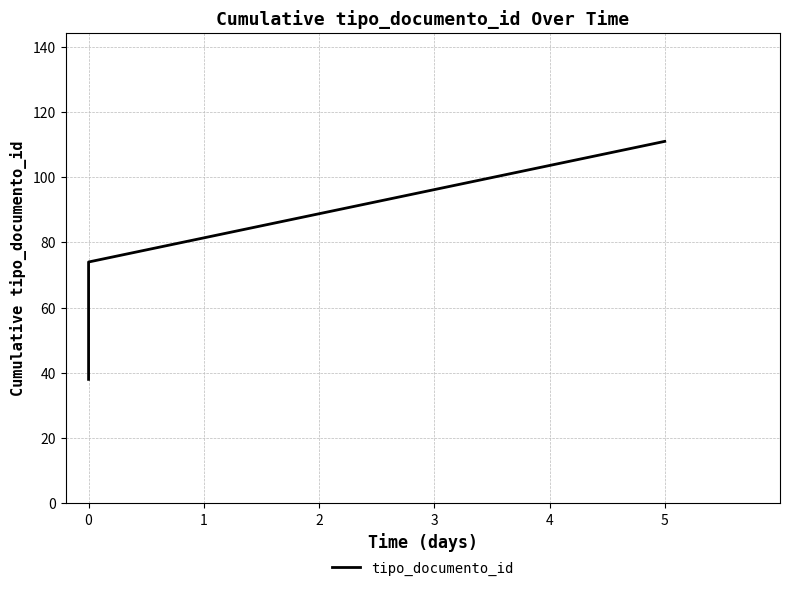

What is the greatest value displayed?

111